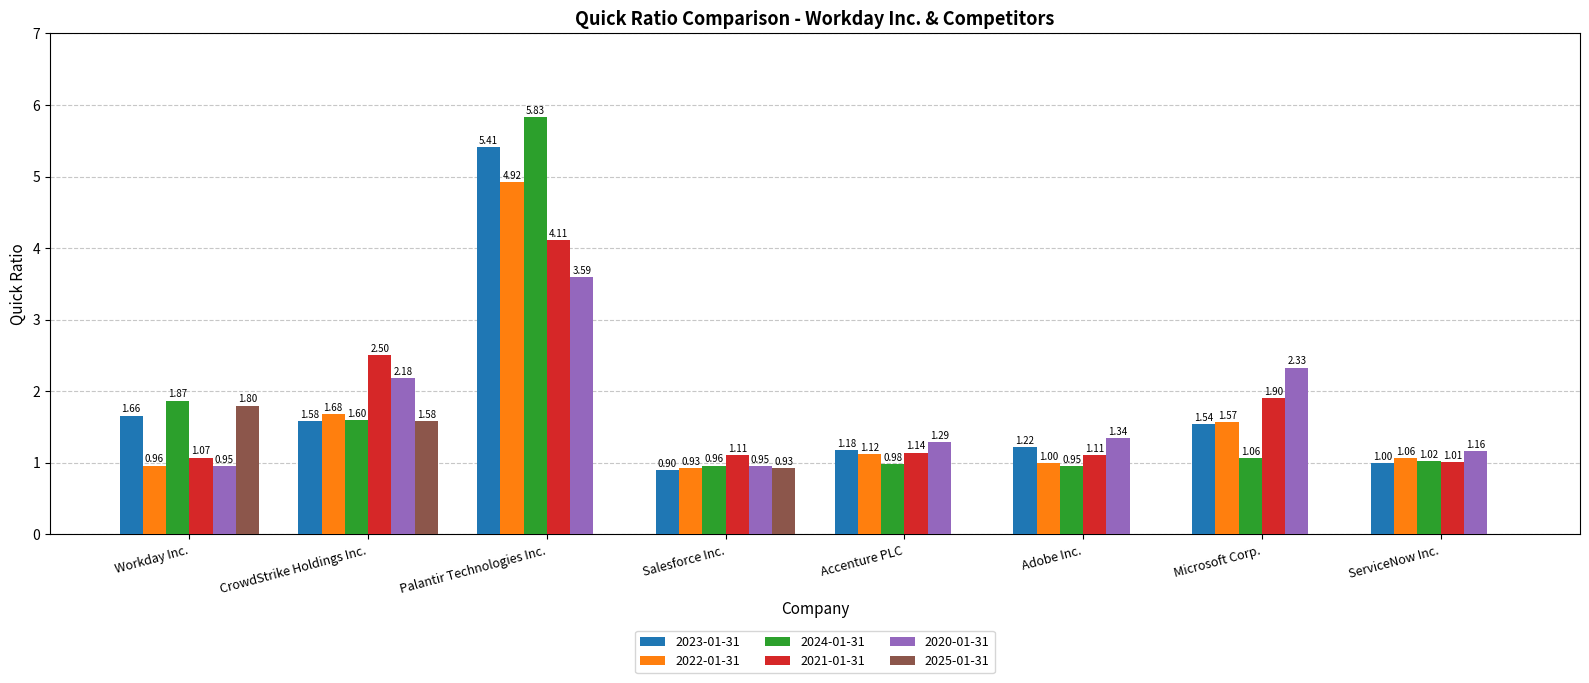

How many data points in 2025-01-31 are above 0?

3